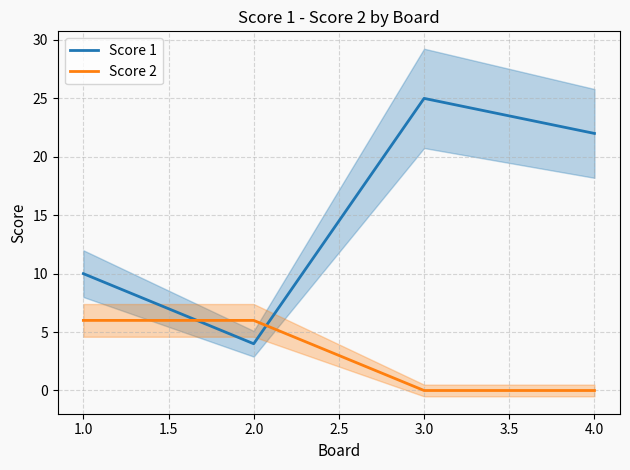

True or false: Score 2 has a value of 0 at 3.0.

True